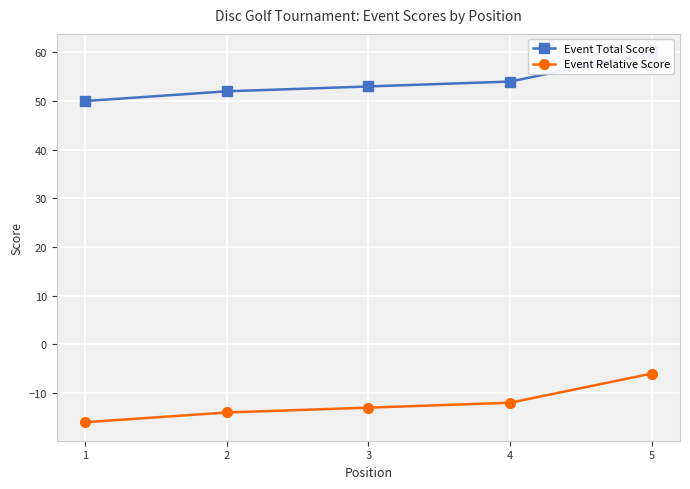

True or false: Event Relative Score and Event Total Score intersect in this chart.

False